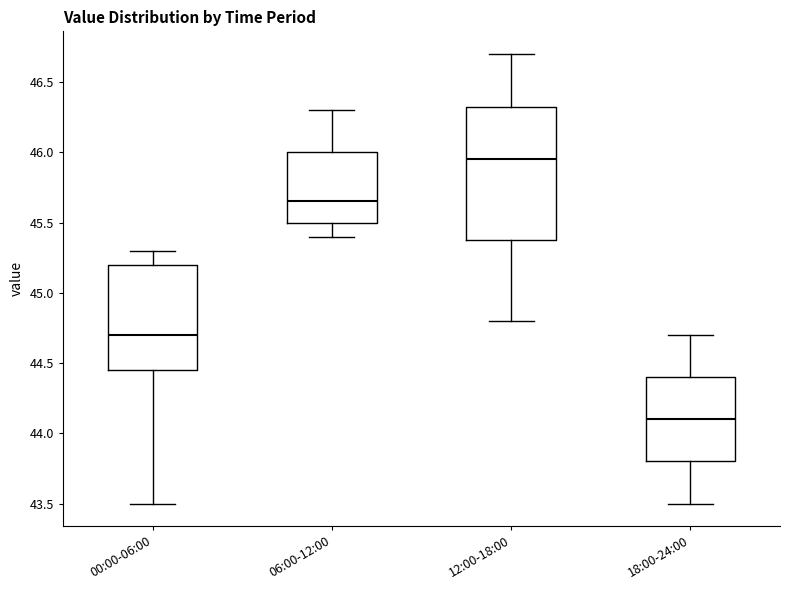

Comparing the boxes themselves (not the whiskers), which one is the tallest?

12:00-18:00